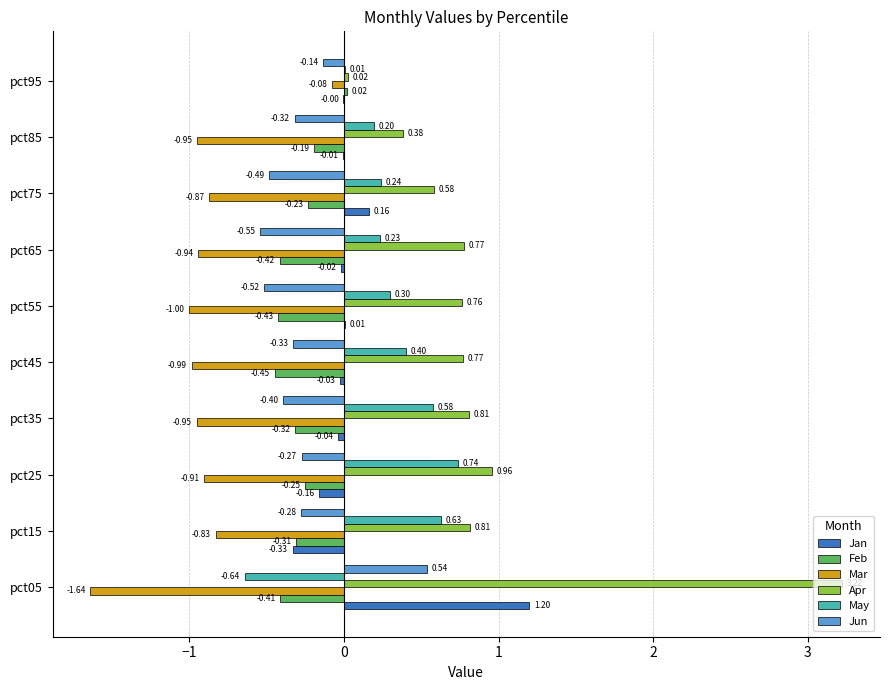

At which category is the sum across all series the highest?

pct05